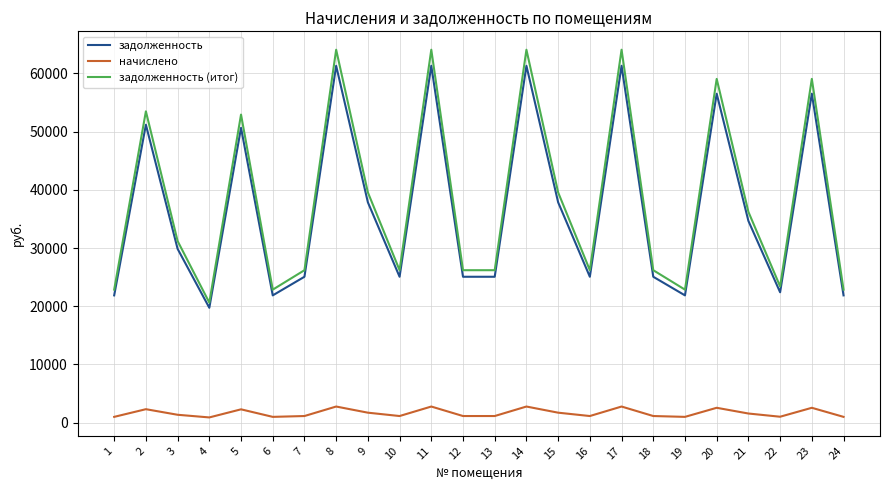

How many interior local peaks does the задолженность series have?

8